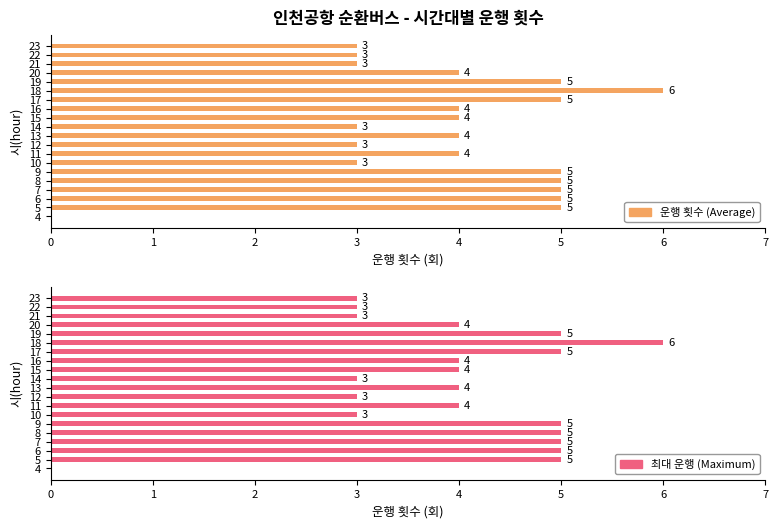

Rank the series at 12 from highest to lowest value.

운행 횟수 (Average), 최대 운행 (Maximum)